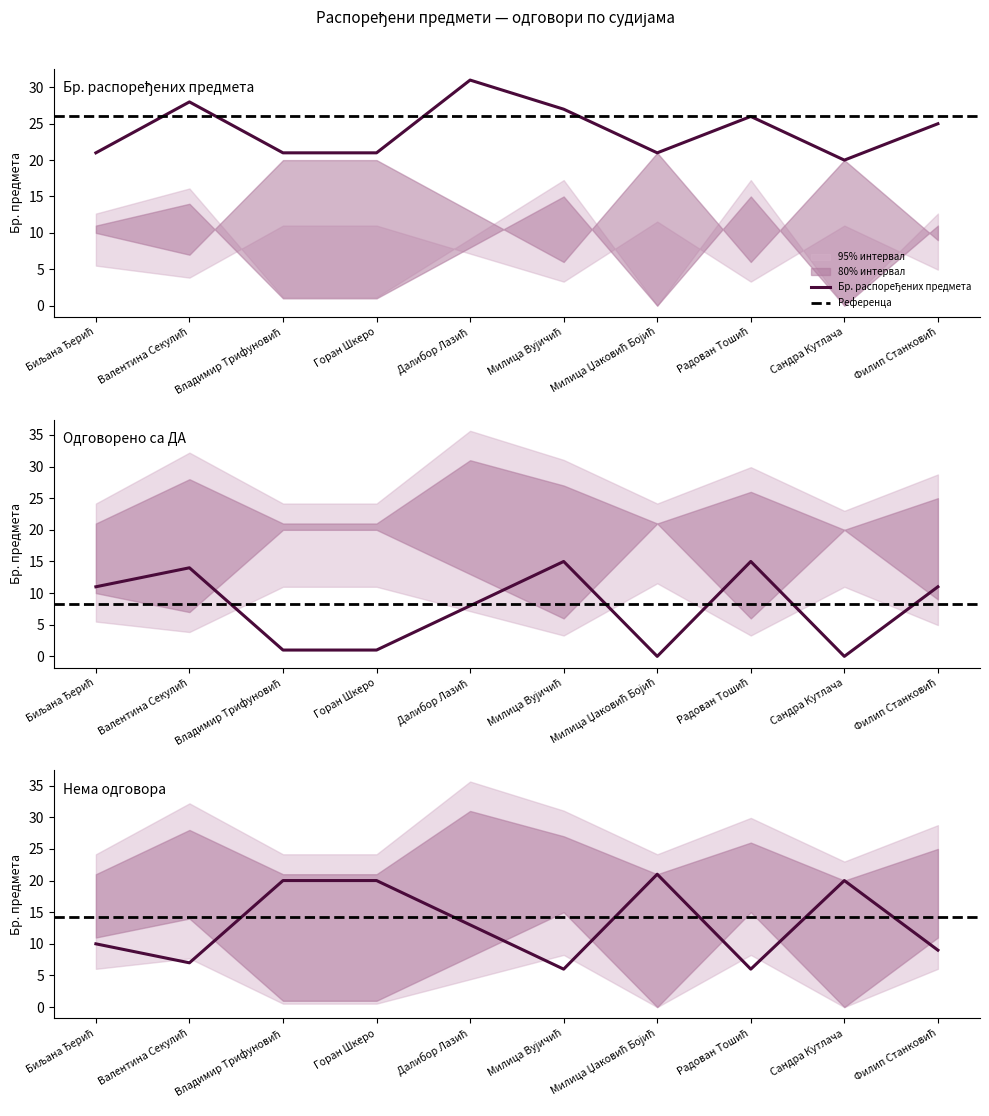

True or false: Нема одговора has more than 0 points higher than both neighbors.

True